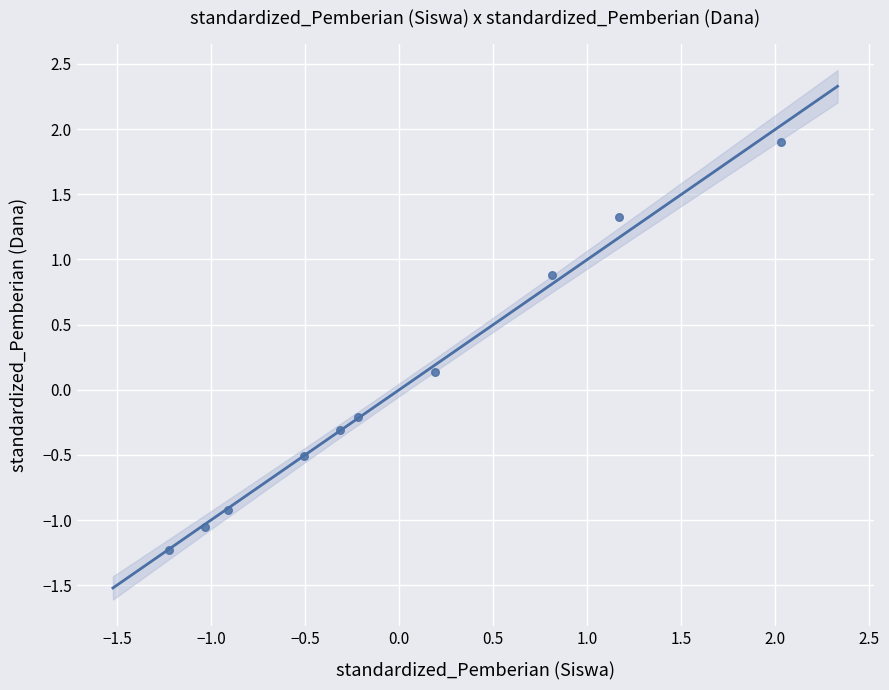

What is the range of Y values (max minus min)?

3.1